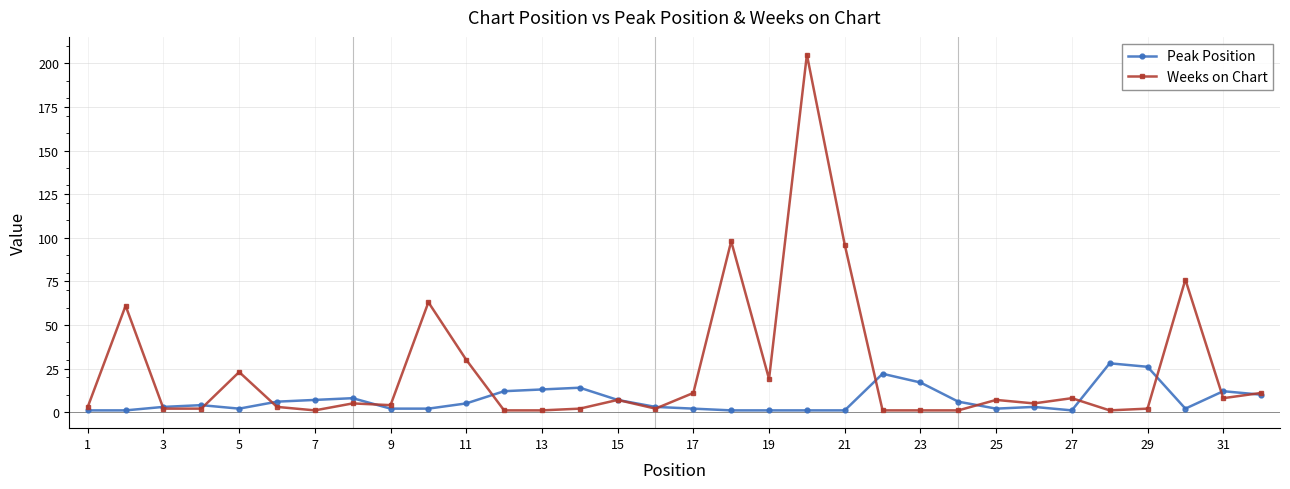

How many data points does each series have?

32